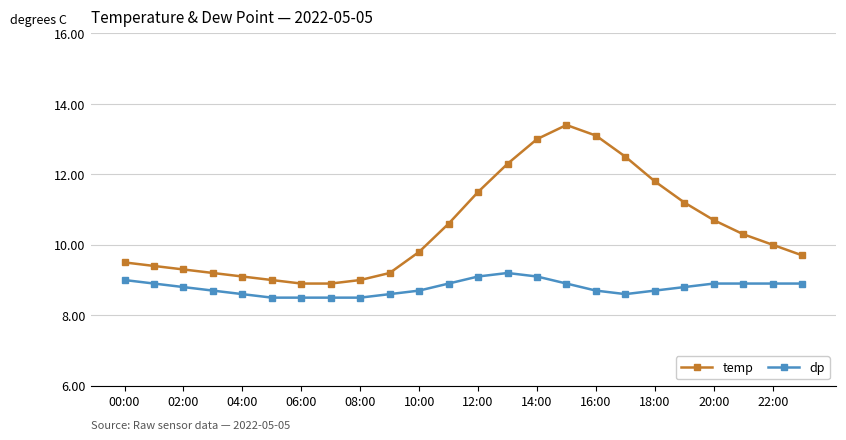

What is the difference between the maximum and minimum values in the dp series?

0.7